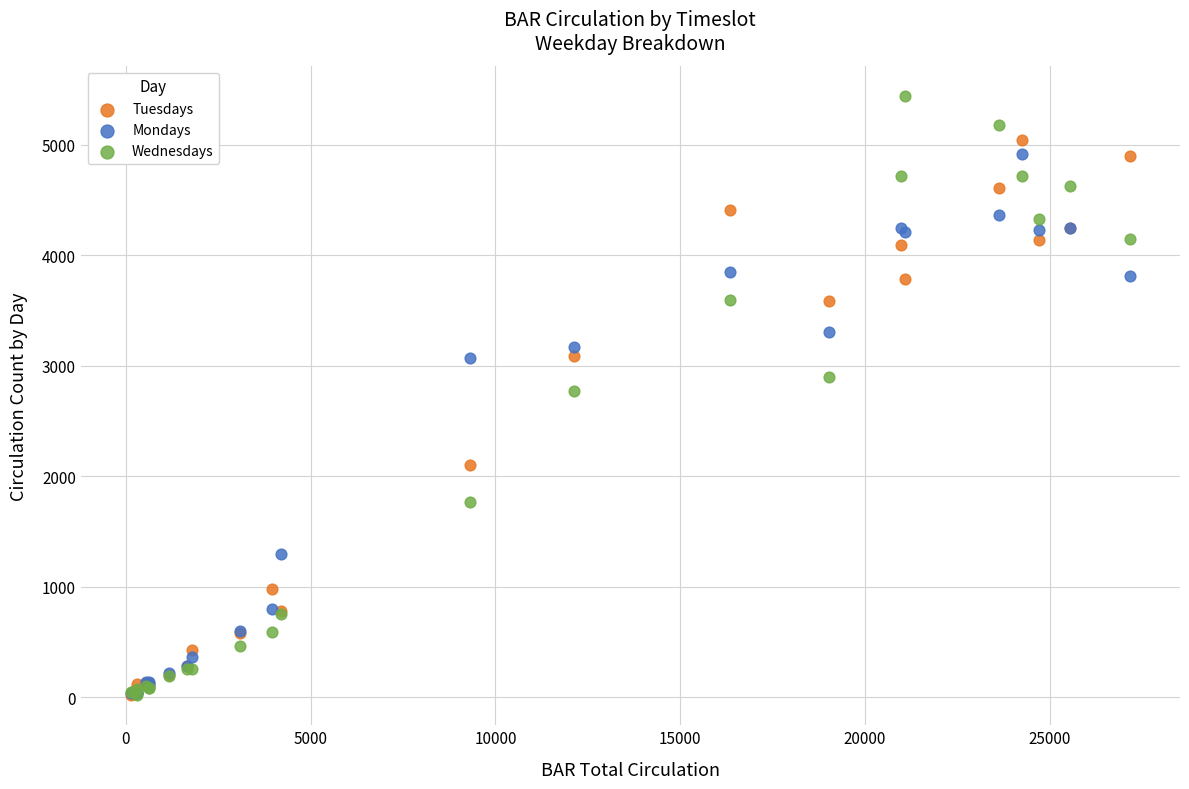

What are all the series names shown in the legend?

Tuesdays, Mondays, Wednesdays